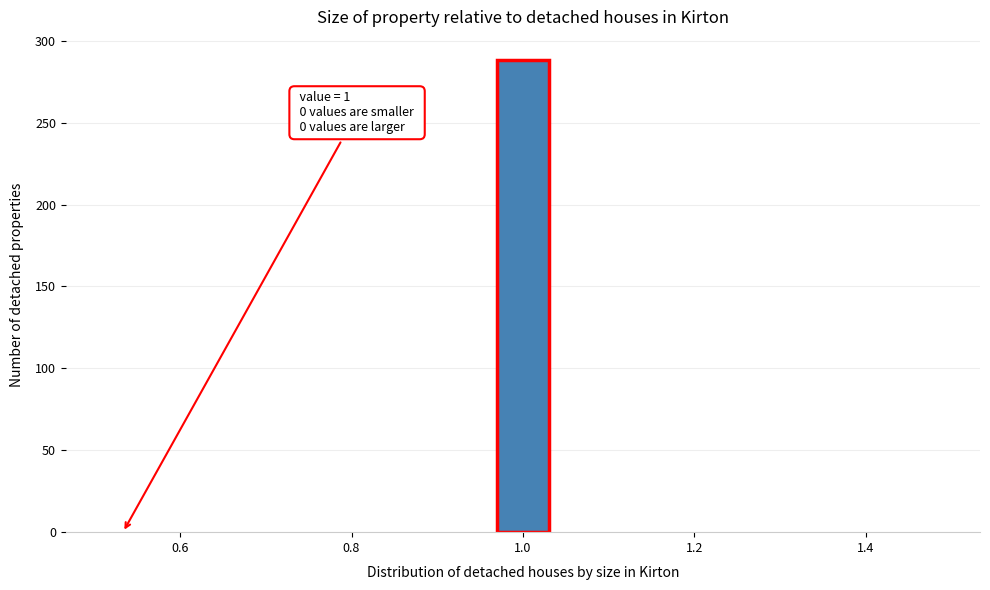

Around what value on the x-axis is the tallest bar? Give the approximate position of its centre, as read against the axis.

1.00